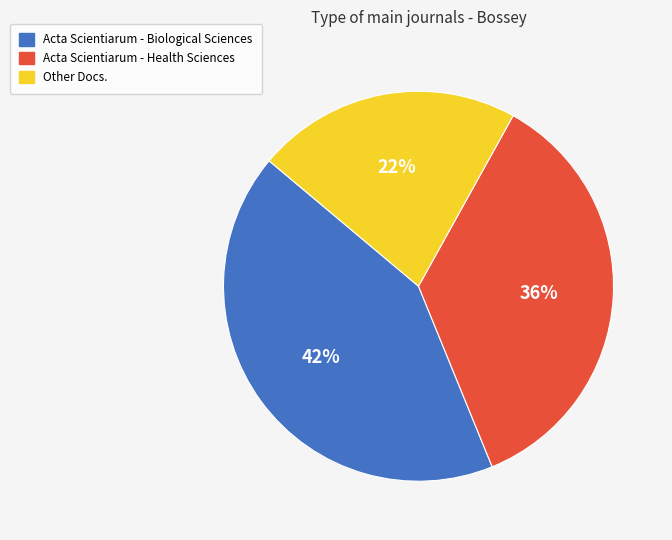

True or false: Acta Scientiarum - Biological Sciences accounts for 57% of the total.

False